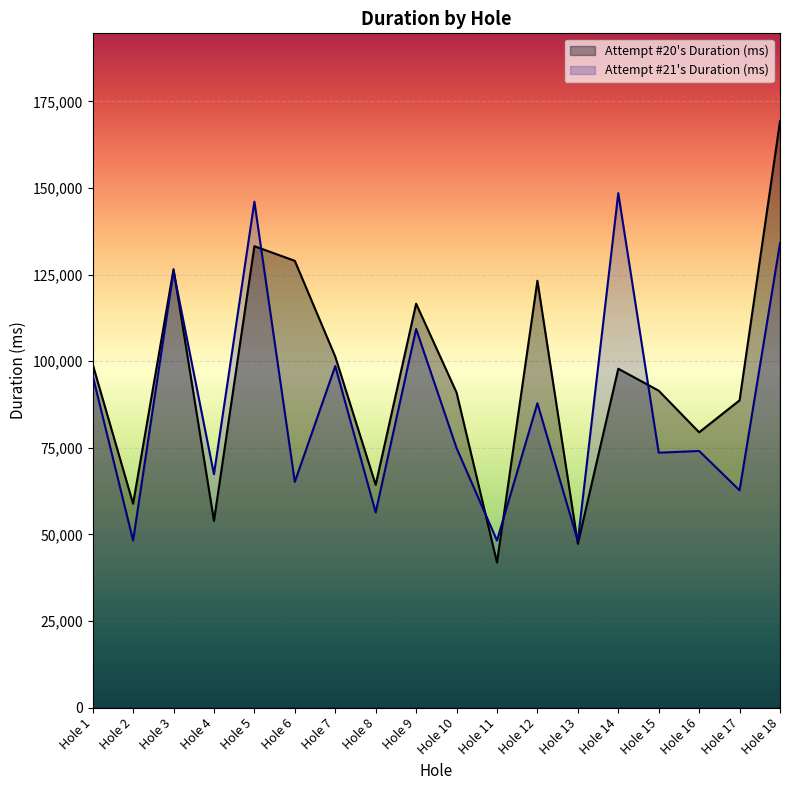

How many lines are shown in the chart?

2